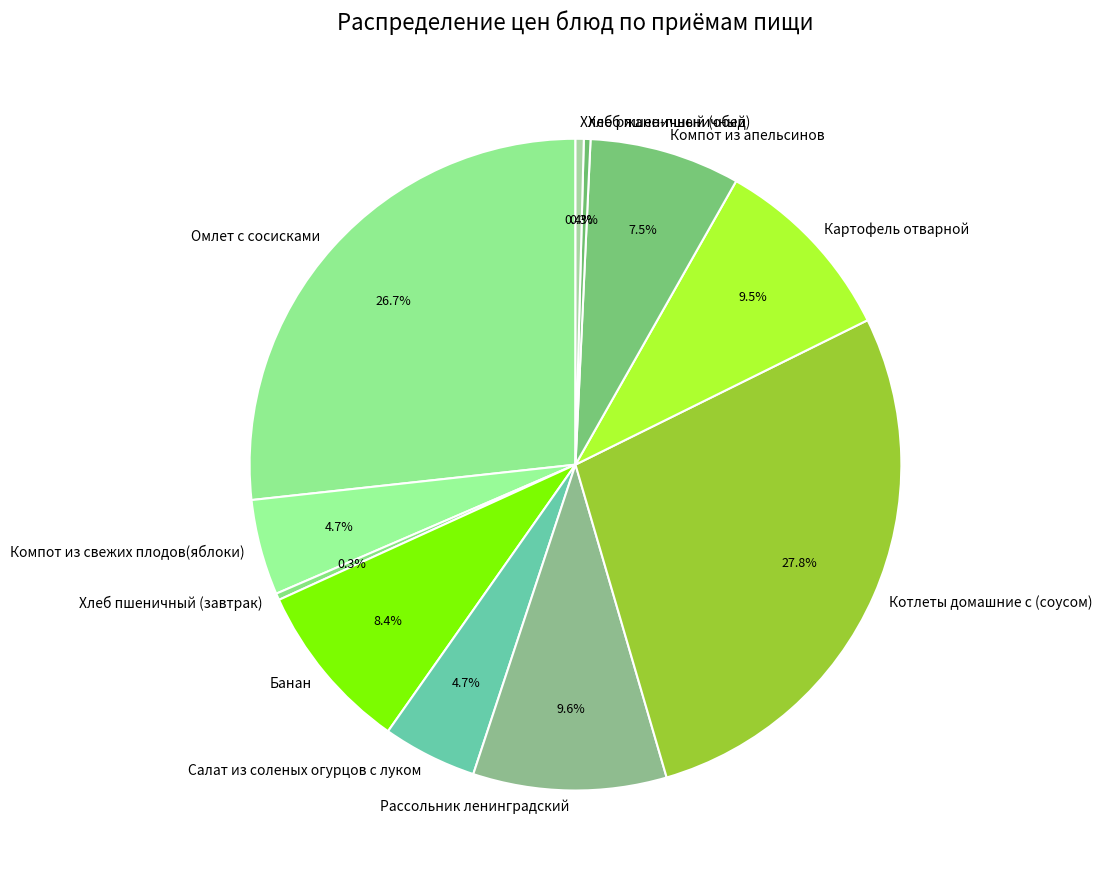

What percentage do Омлет с сосисками and Картофель отварной together represent?

36.2%